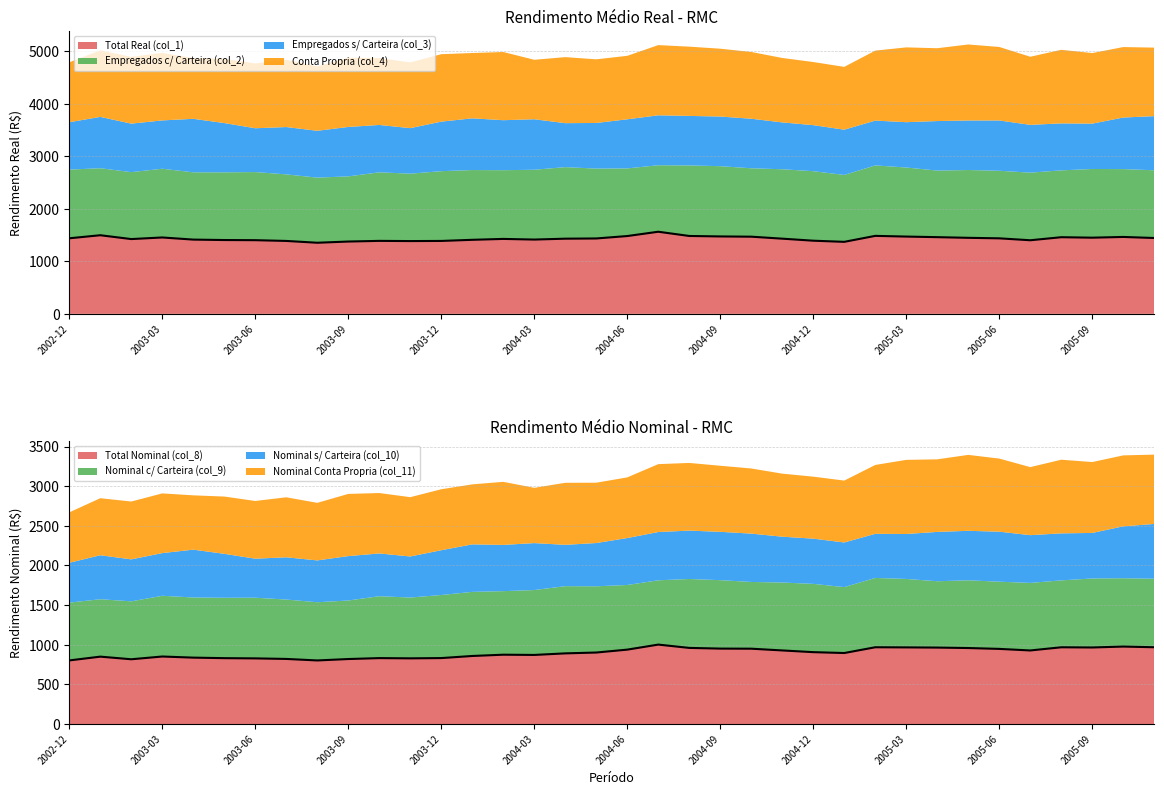

True or false: Conta Propria (col_4) and Empregados s/ Carteira (col_3) cross at least once.

False